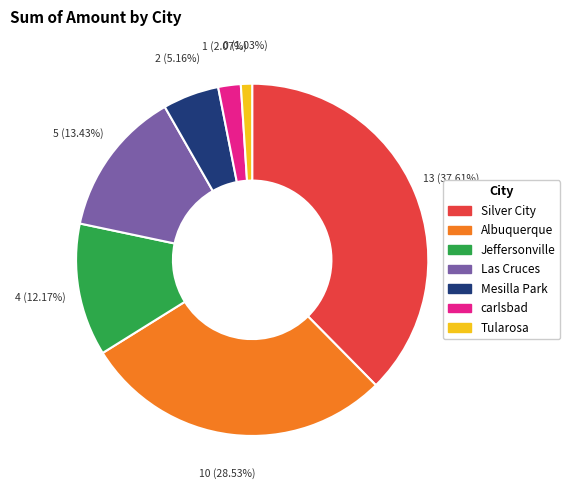

What is the ratio of the value at Mesilla Park to the value at Silver City?

0.1